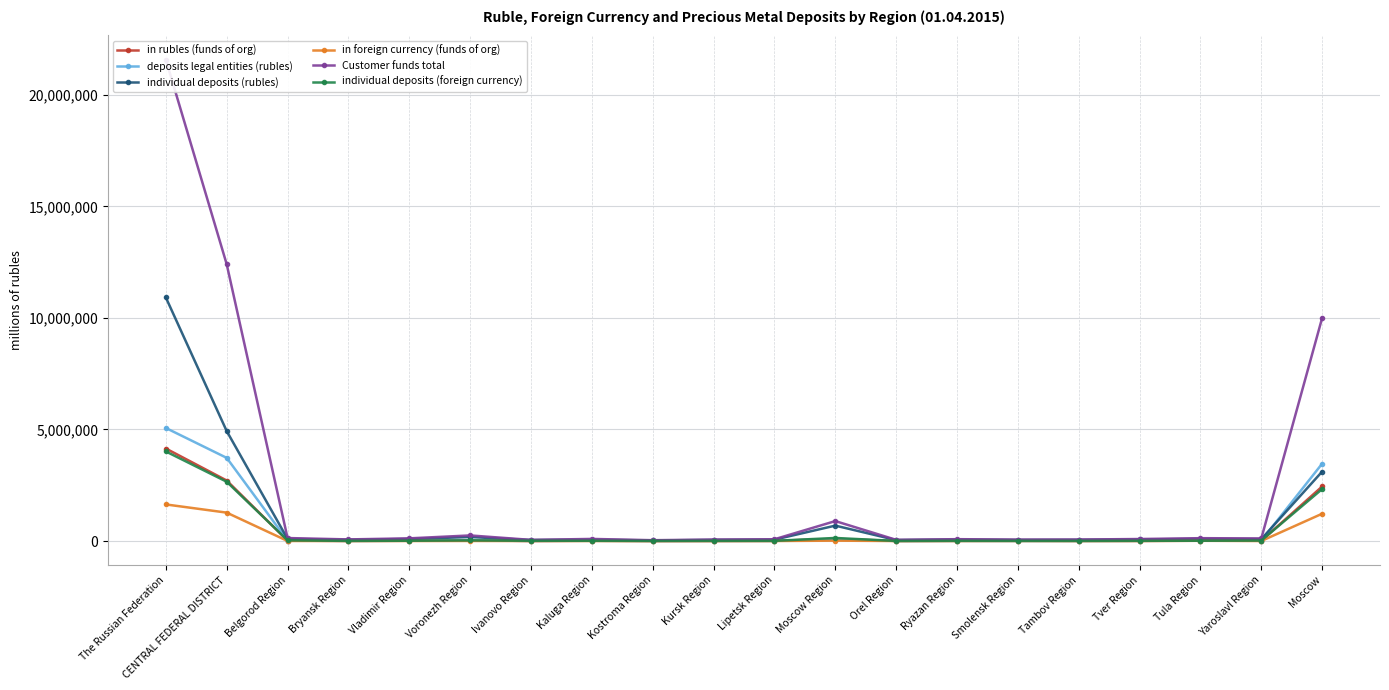

List the series in order of their peak value, highest first.

Customer funds total, individual deposits (rubles), deposits legal entities (rubles), in rubles (funds of org), individual deposits (foreign currency), in foreign currency (funds of org)